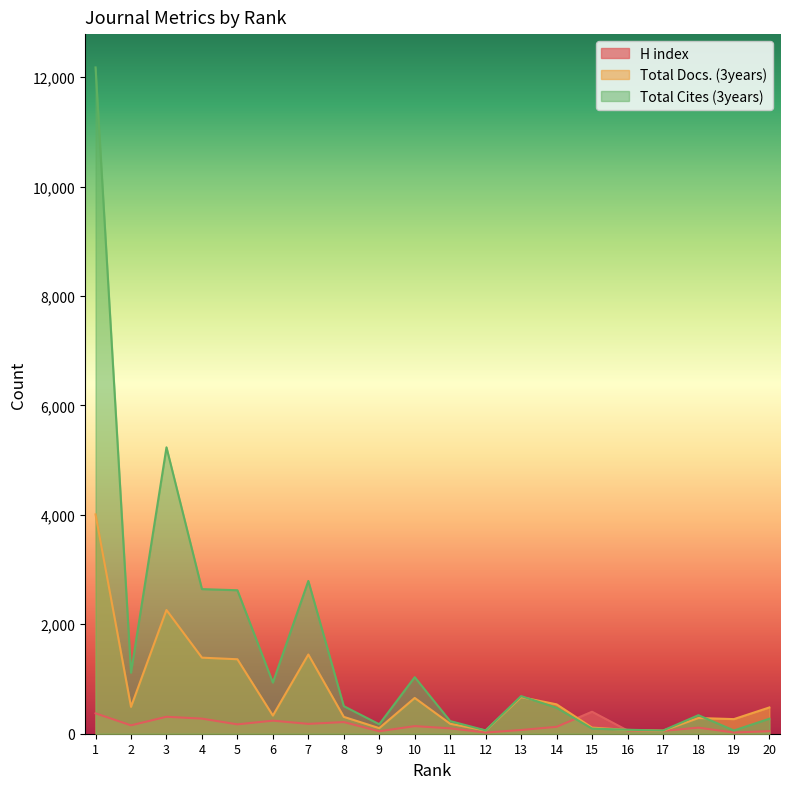

What is the difference between the maximum and minimum values in the Total Cites (3years) series?

12119